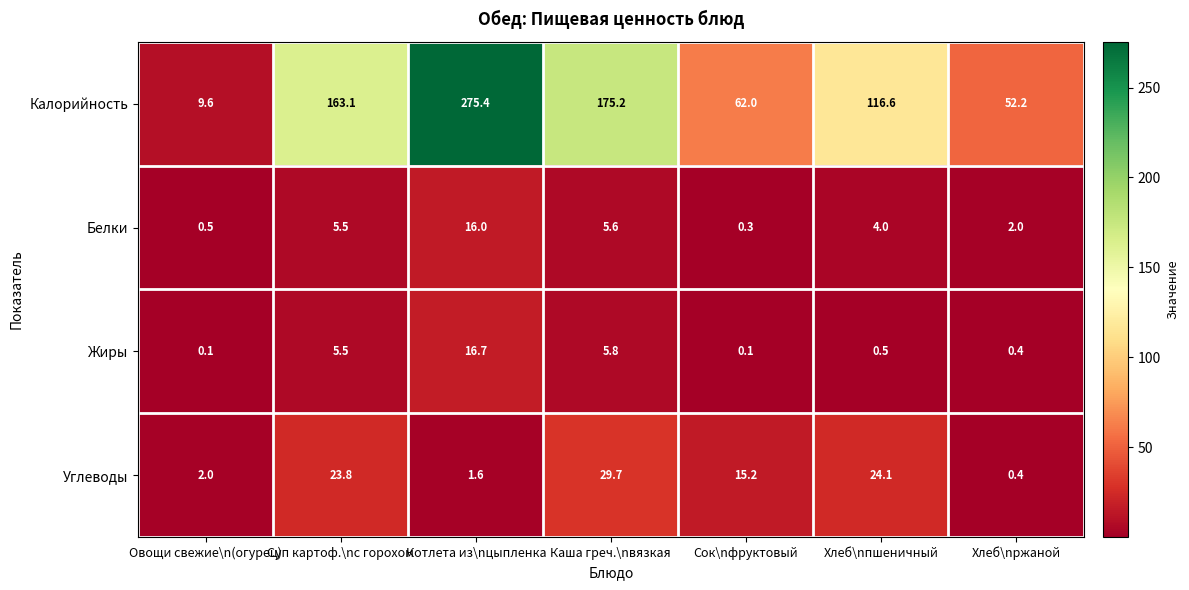

Reading left to right, what are all the values shown in this chart?

Калорийность: 9.6	163.1	275.4	175.2	62.0	116.6	52.2
Белки: 0.5	5.5	16.0	5.6	0.3	4.0	2.0
Жиры: 0.1	5.5	16.7	5.8	0.1	0.5	0.4
Углеводы: 2.0	23.8	1.6	29.7	15.2	24.1	0.4